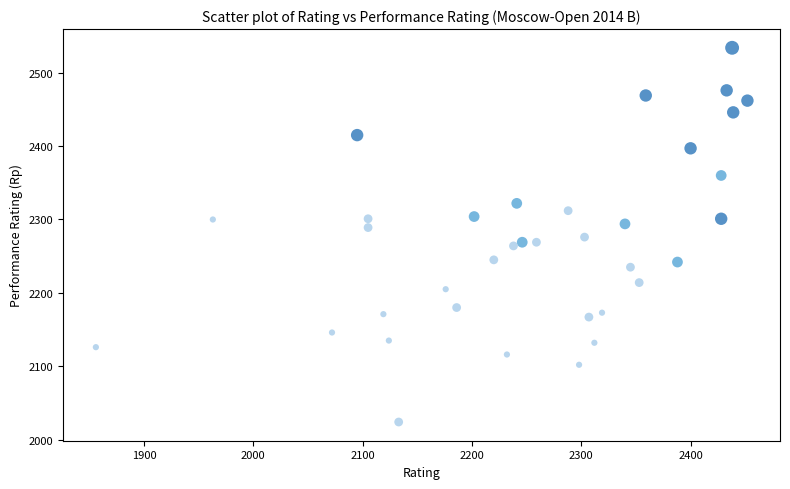

What is the range of Y values (max minus min)?

510